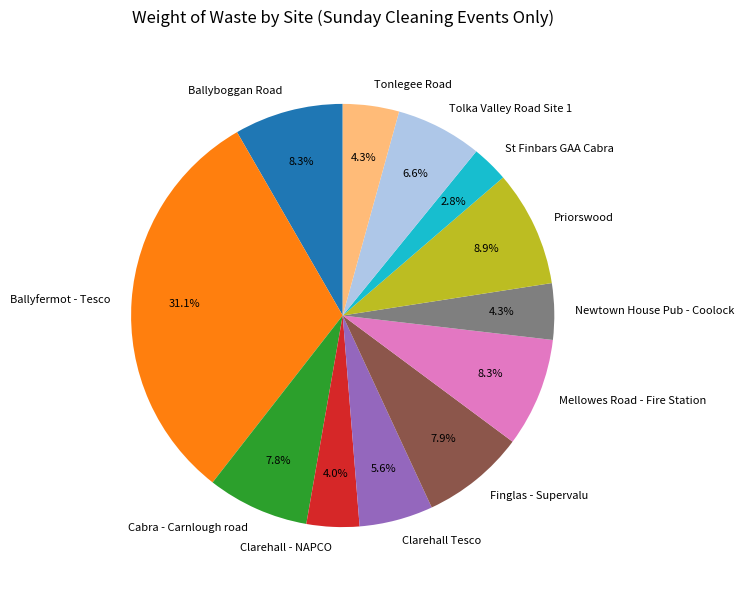

Count the number of slices in the pie.

12